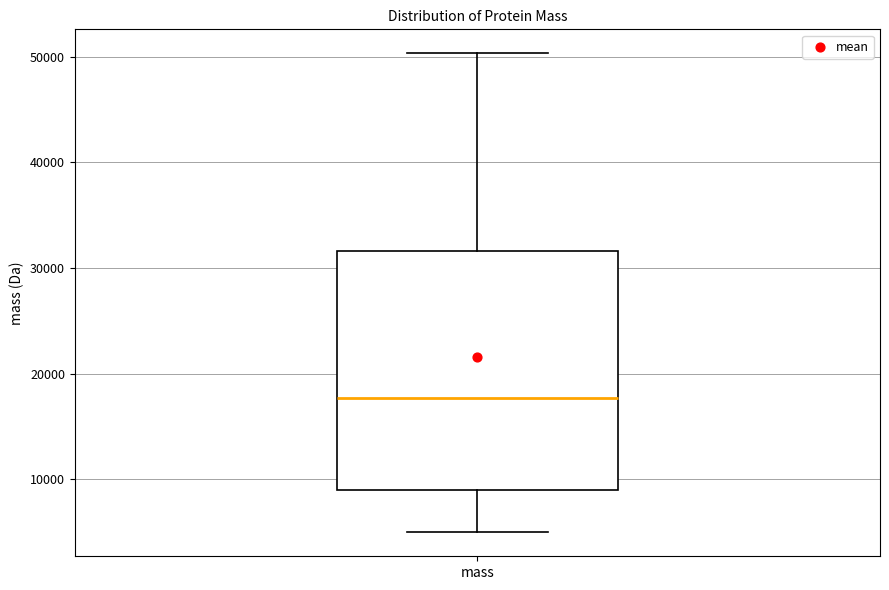

Transcribe this box plot: give where the median line is, the range the box spans, and where the two whiskers end, as read against the y-axis. The values are not printed on the chart, so give them approximately, as read against the axis.

median 18000, box 9000 to 32000, whiskers 5000 to 50000